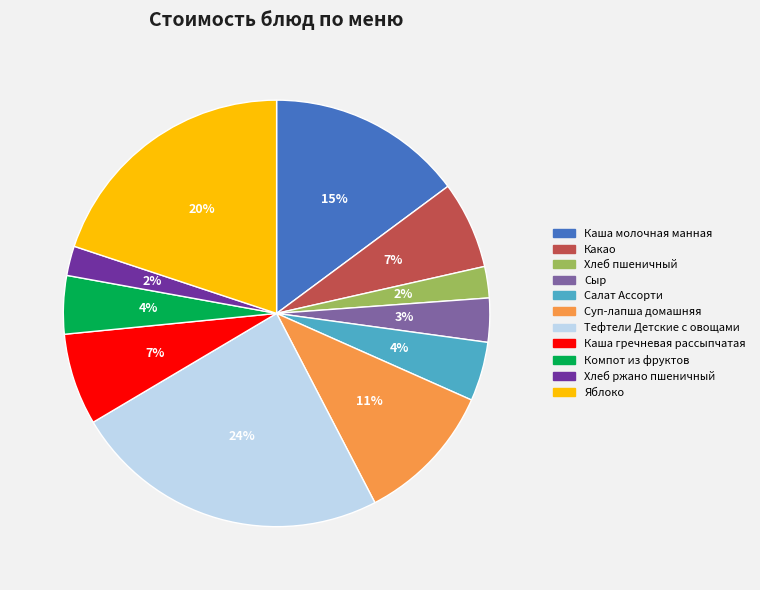

Which has a higher value, Суп-лапша домашняя or Яблоко?

Яблоко